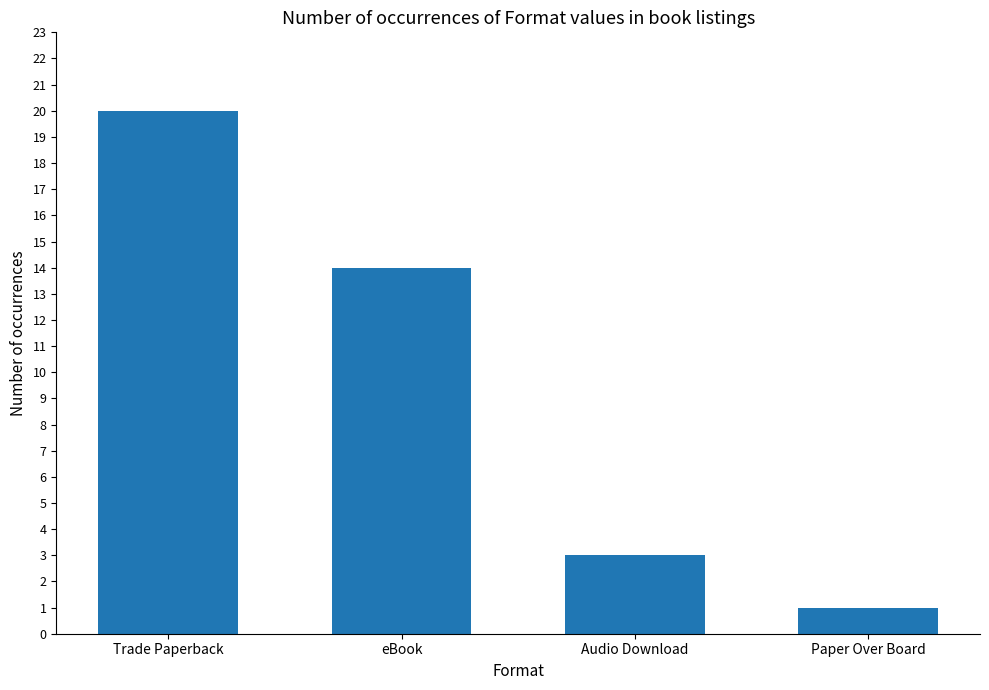

At which label is the value closest to 10?

eBook